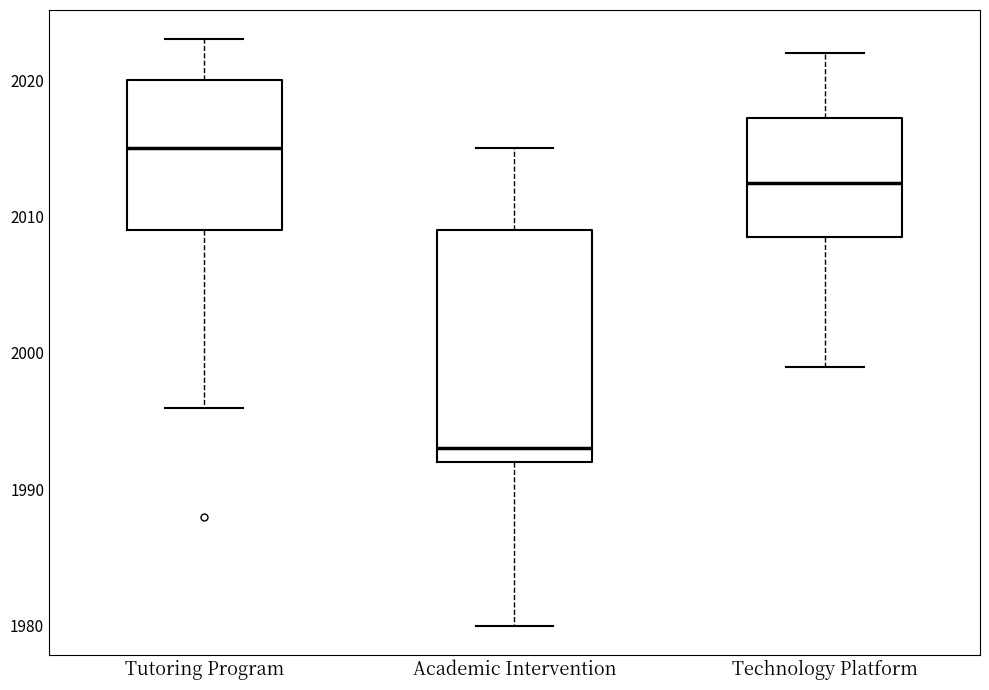

Which box's median line is the lowest?

Academic Intervention